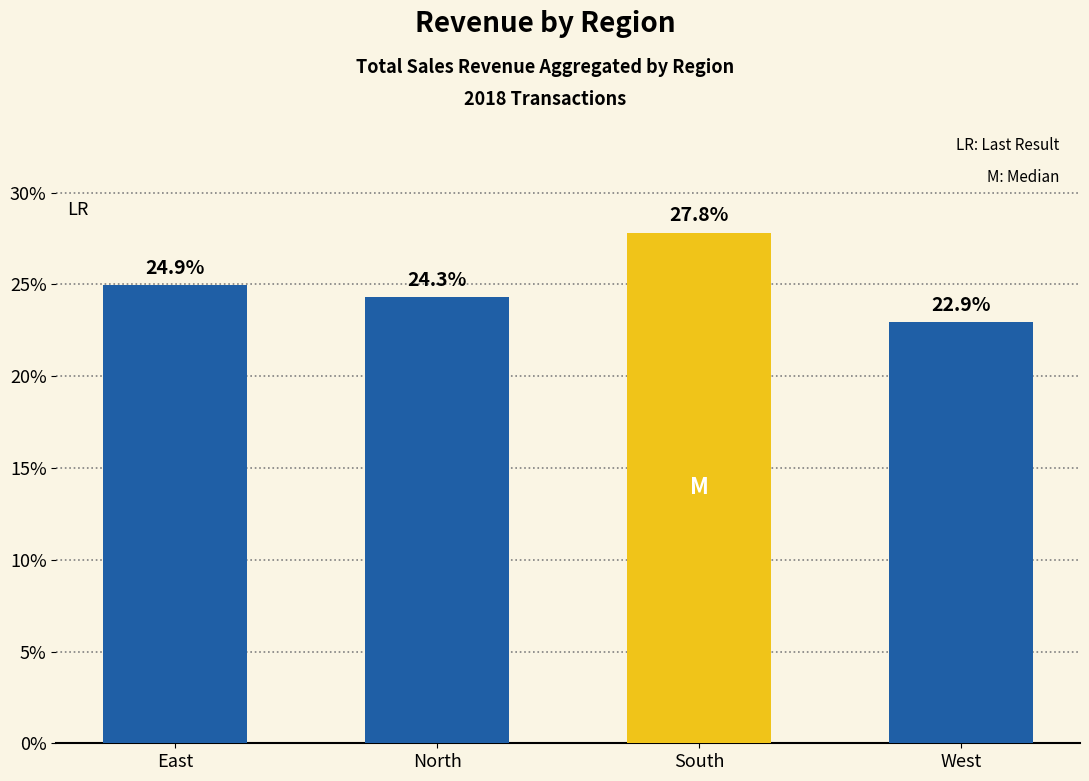

The chart shows a value of 11.0 at West. True or false?

False